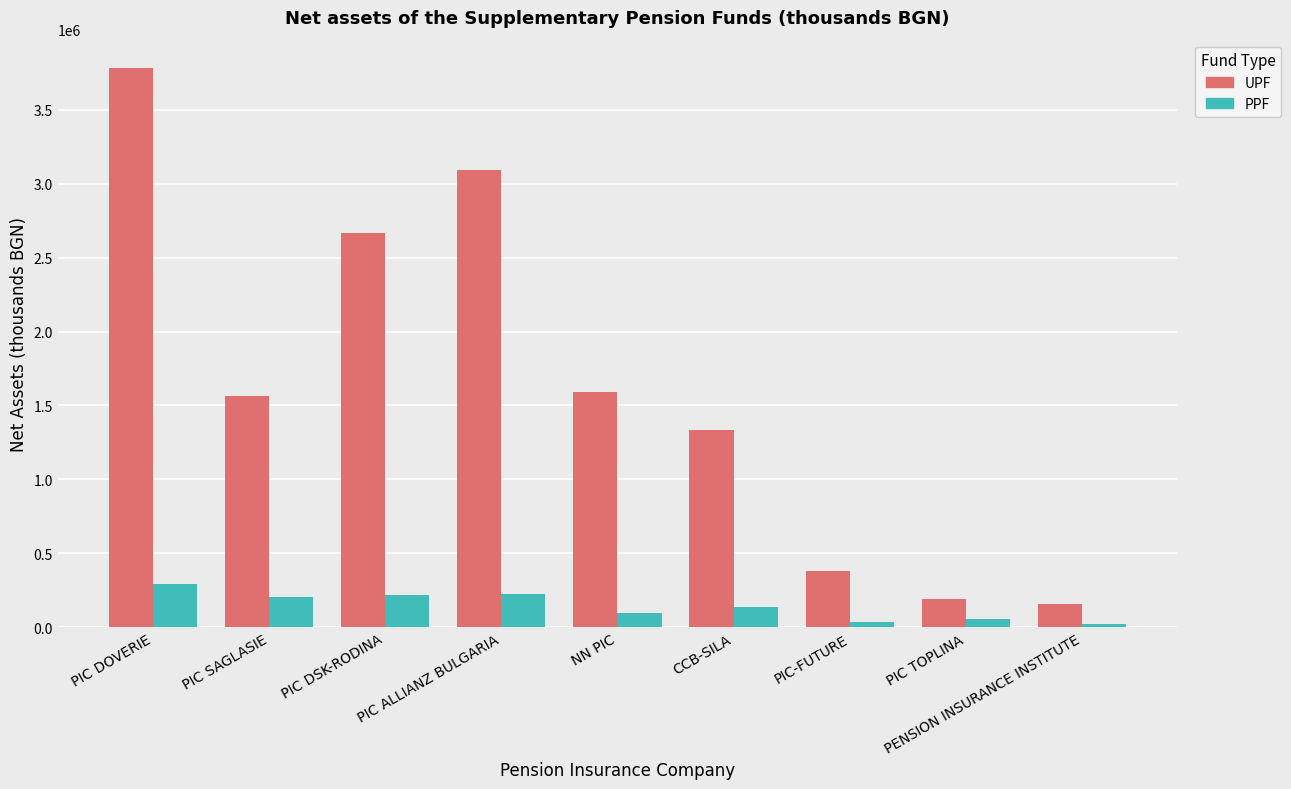

Which series changed the most between PIC SAGLASIE and PIC DSK-RODINA?

UPF